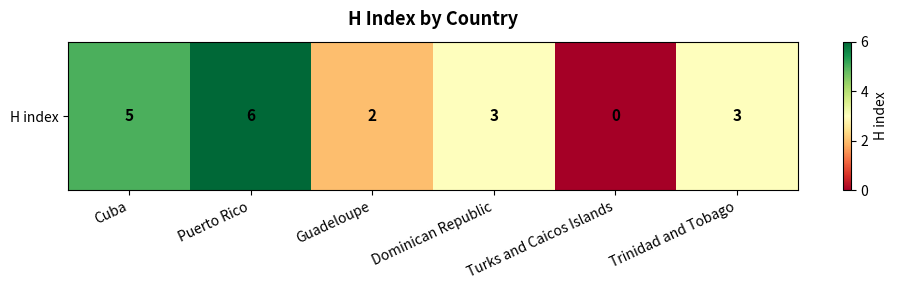

What value does the data have at Cuba?

5